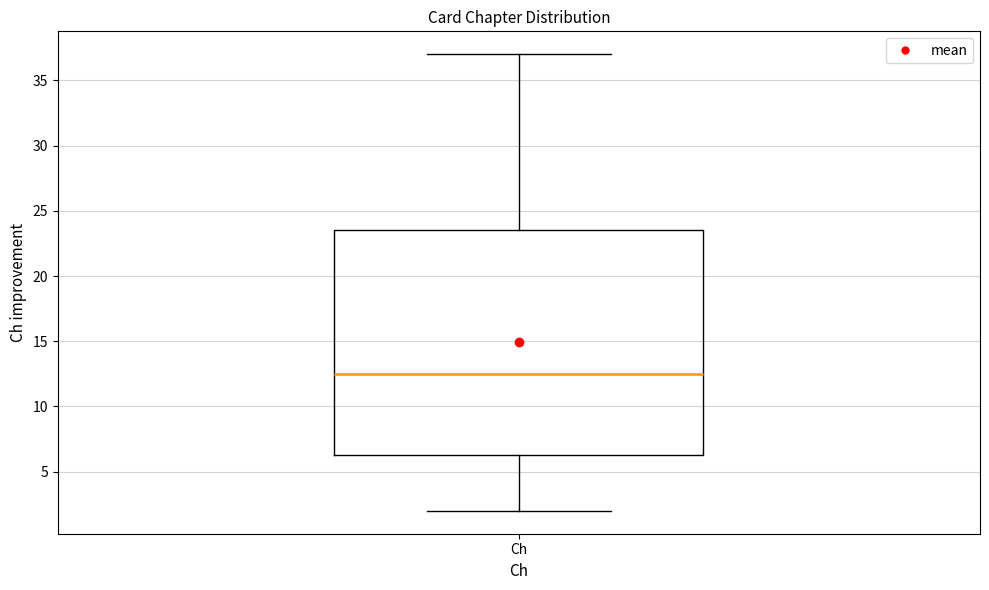

Transcribe this box plot: give where the median line is, the range the box spans, and where the two whiskers end, as read against the y-axis. The values are not printed on the chart, so give them approximately, as read against the axis.

median 12.5, box 6.5 to 23.5, whiskers 2.0 to 37.0